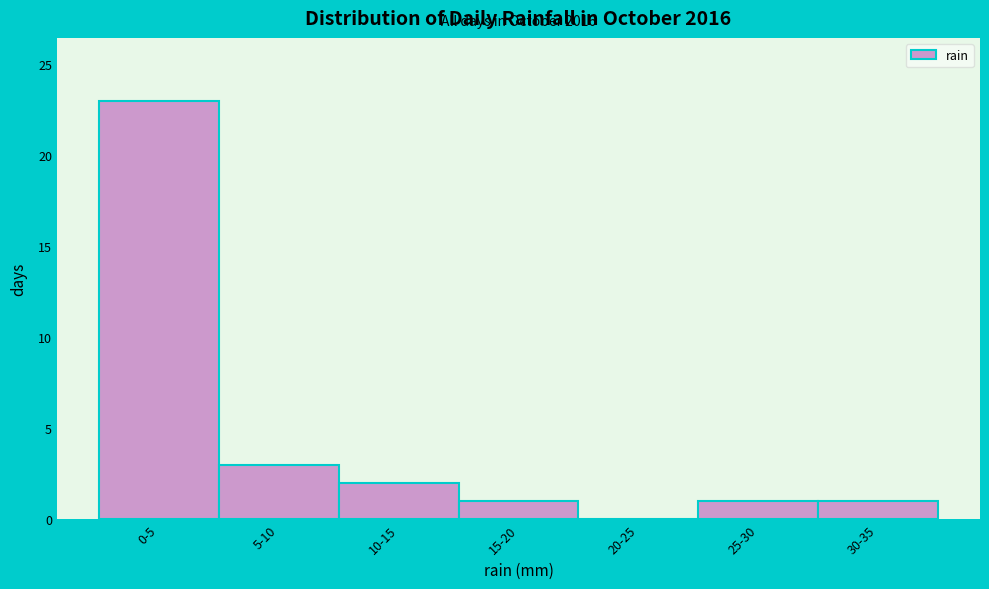

Reading left to right, list all the values displayed in this chart.

0-5=23	5-10=3	10-15=2	15-20=1	20-25=0	25-30=1	30-35=1